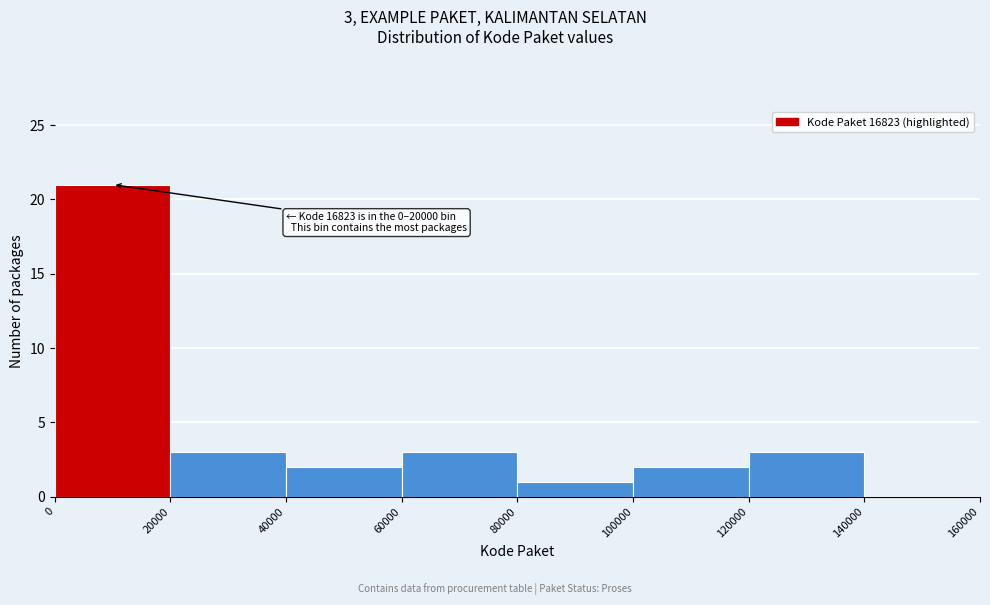

Which range on the x-axis has the tallest bar?

0 to 20000